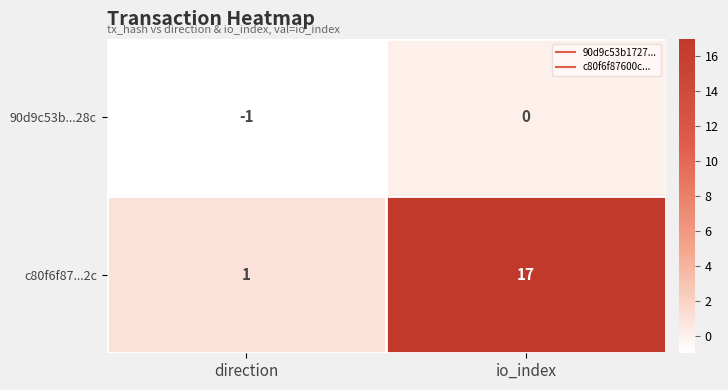

The value of c80f6f87...2c at direction is 1. True or false?

True